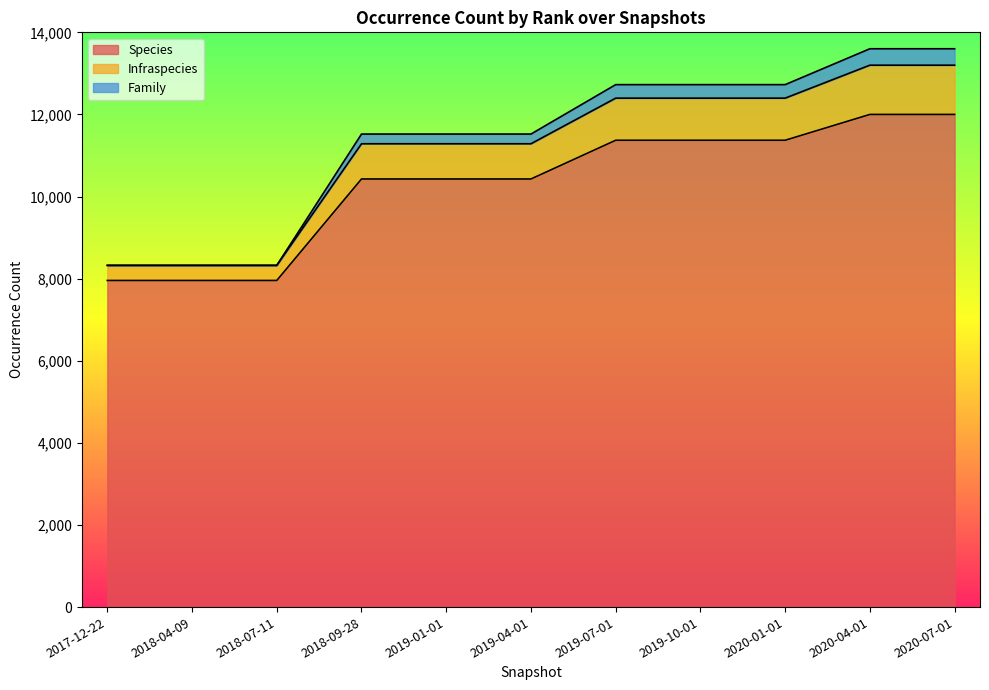

Which category has the lowest value across all series?

2017-12-22